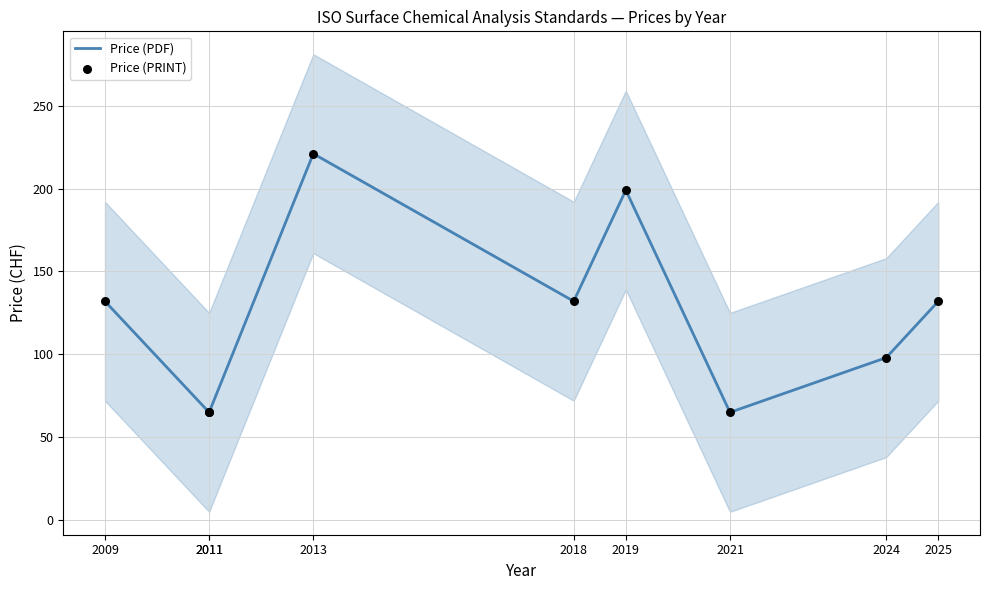

Is the value of Price (PRINT) at 2021 greater than the value of Price (PDF) at 2013?

No